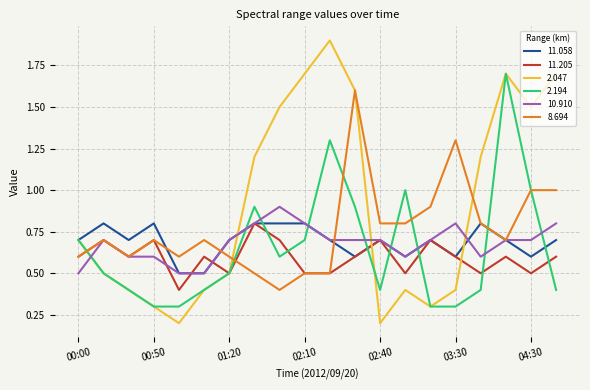

What is the maximum value shown in the chart?

1.9